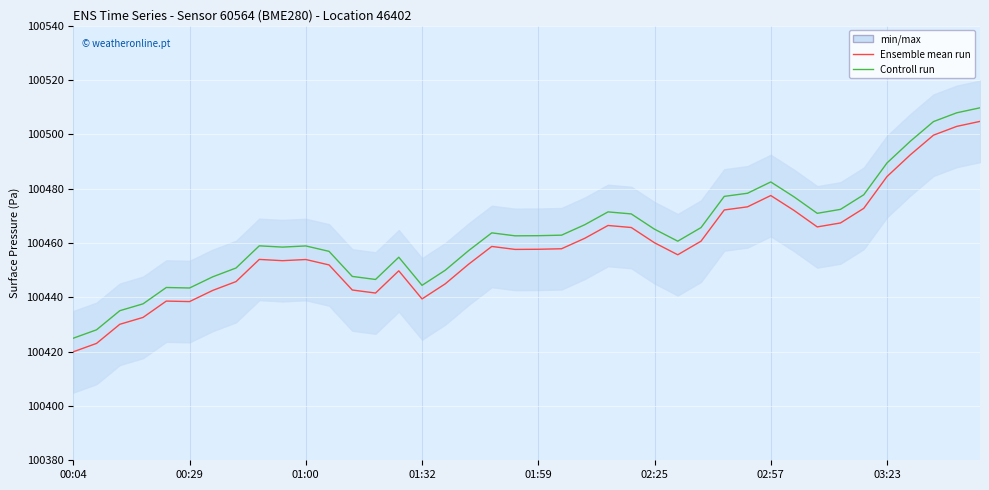

What is the approximate value of Ensemble mean run at 24?

100465.7